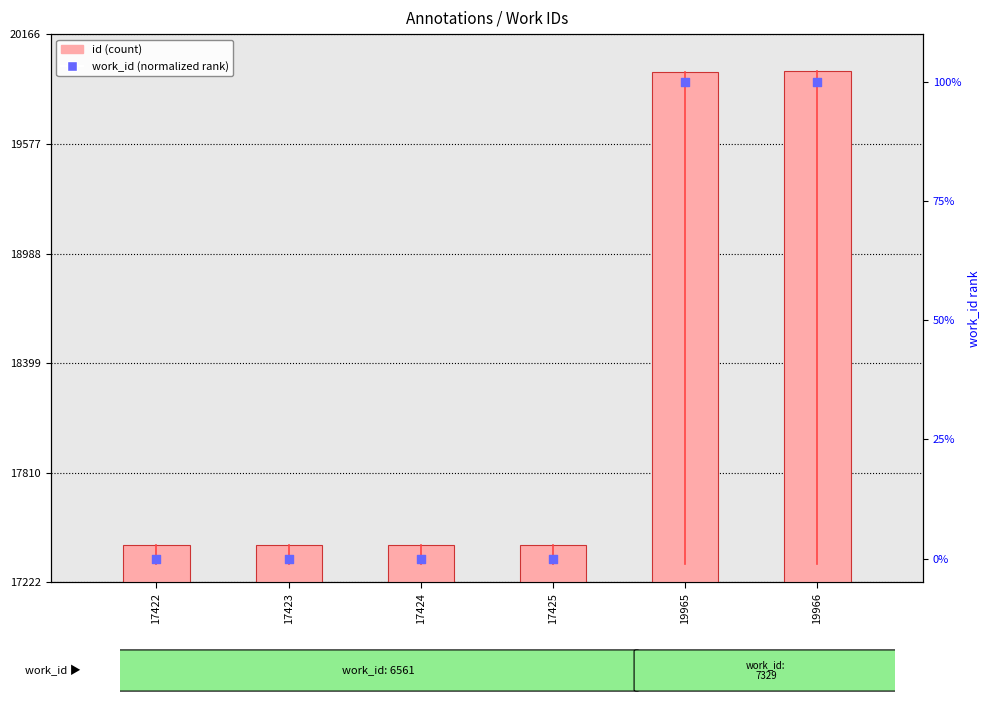

Which series contains the highest Y value?

id